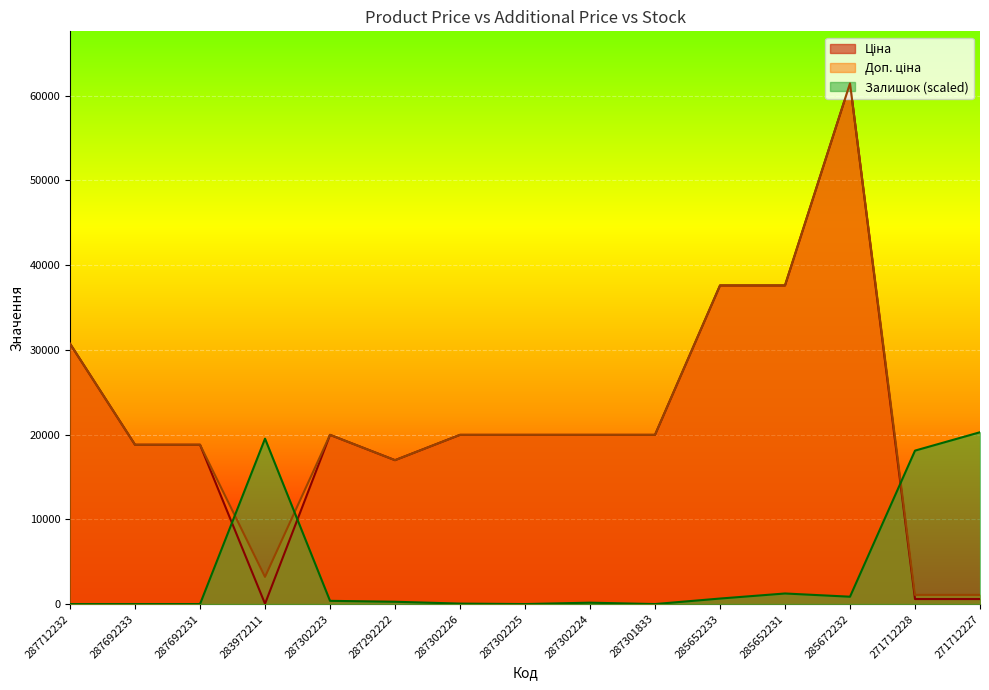

Reading left to right, transcribe all the data shown in this chart.

Ціна: 287712232=30717.1	287692233=18796.8	287692231=18796.8	283972211=32.0	287302223=19964.2	287292222=16976.3	287302226=19964.2	287302225=19964.2	287302224=19964.2	287301833=19964.2	285652233=37593.6	285652231=37593.6	285672232=61434.3	271712228=589.9	271712227=589.9
Доп. ціна: 287712232=30717.1	287692233=18796.8	287692231=18796.8	283972211=3205.0	287302223=19964.2	287292222=16976.3	287302226=19964.2	287302225=19964.2	287302224=19964.2	287301833=19964.2	285652233=37593.6	285652231=37593.6	285672232=61434.3	271712228=1081.7	271712227=1081.7
Залишок: 287712232=0.0	287692233=0.0	287692231=0.0	283972211=19514.4	287302223=379.4	287292222=271.0	287302226=54.2	287302225=0.0	287302224=162.6	287301833=0.0	285652233=650.5	285652231=1246.8	285672232=867.3	271712228=18105.0	271712227=20273.3